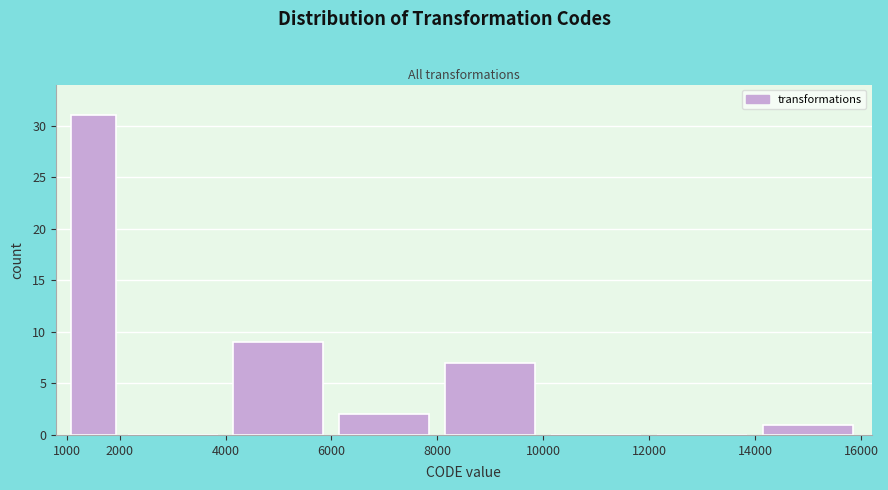

Which range on the x-axis has the tallest bar?

1000 to 2000